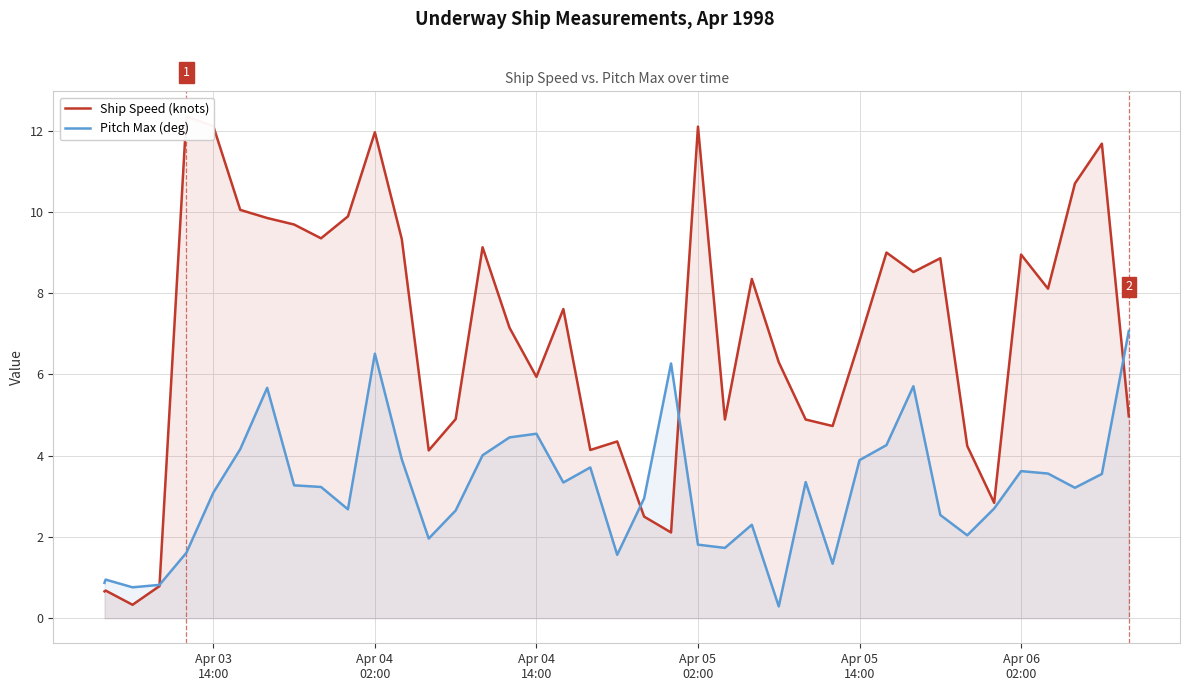

What is the maximum value for Pitch Max (deg)?

7.1